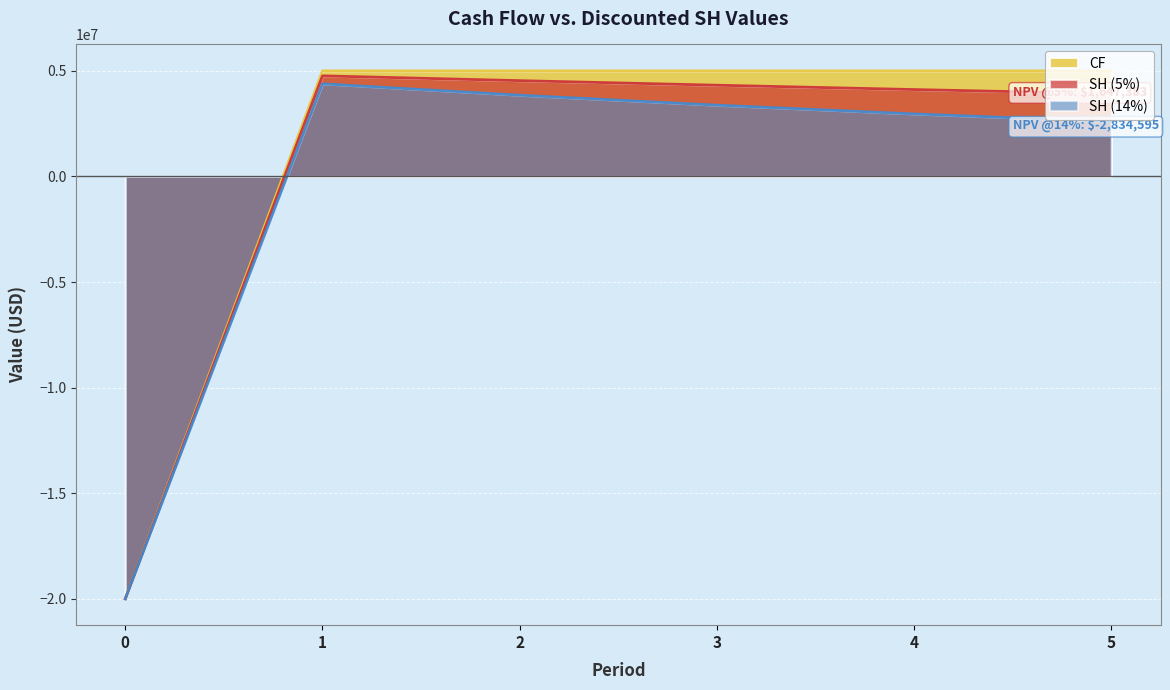

In SH (14%), how many points are higher than both neighbors (excluding endpoints)?

1